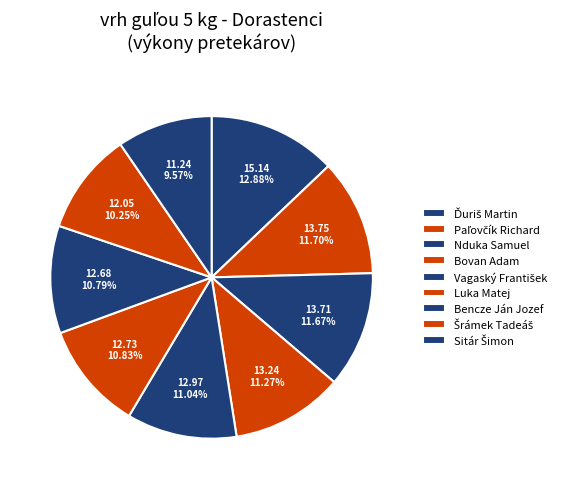

Is it true that Šrámek Tadeáš is 19% of the pie?

False